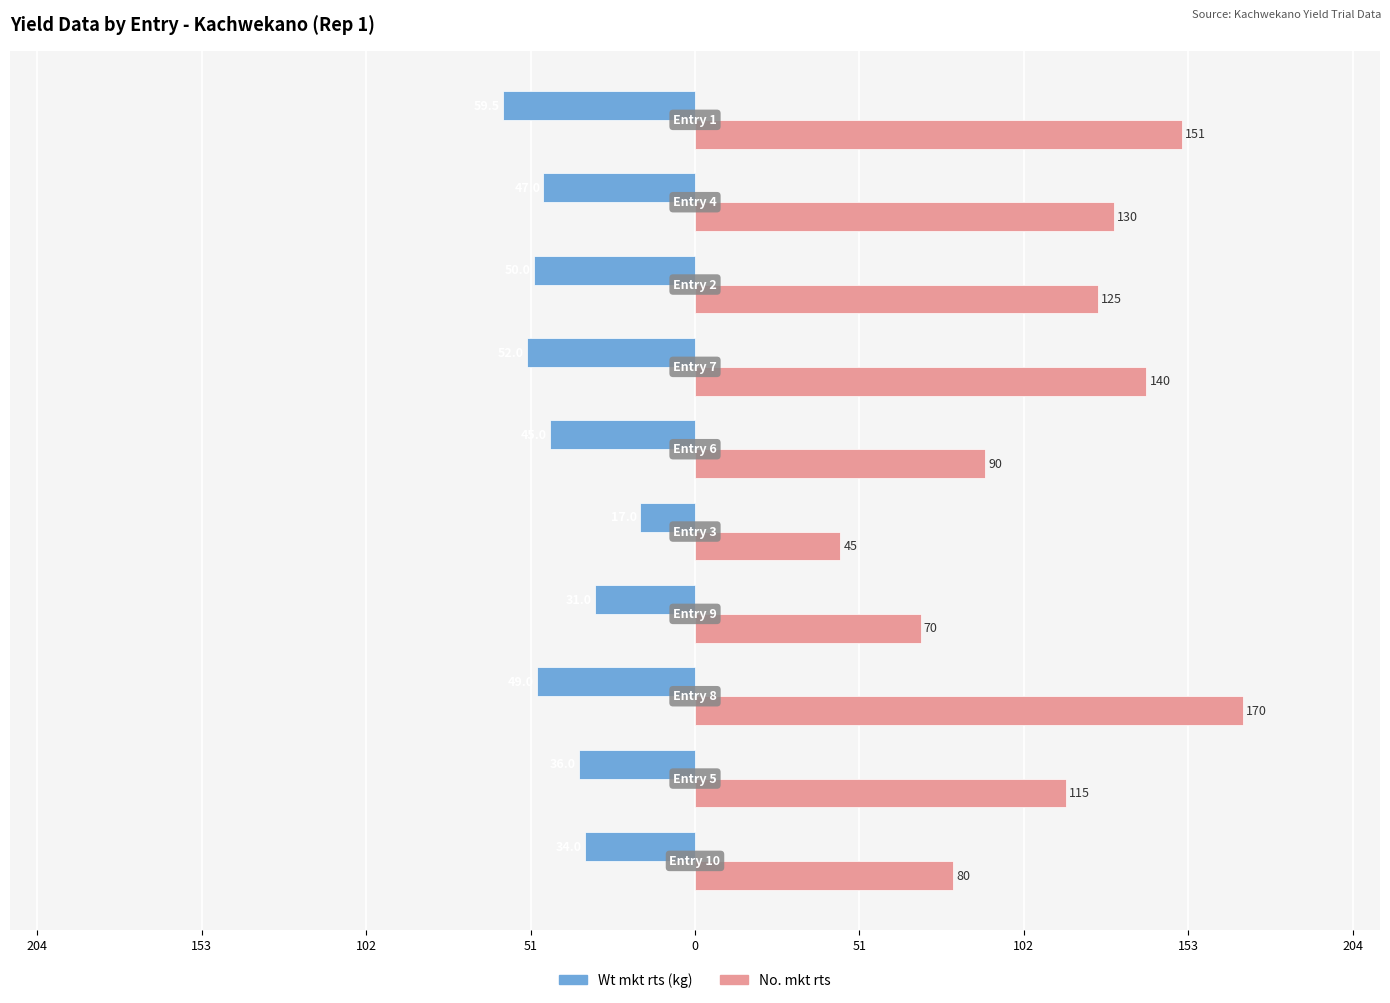

List the series in order of their overall mean, highest first.

No. mkt rts, Wt mkt rts (kg)